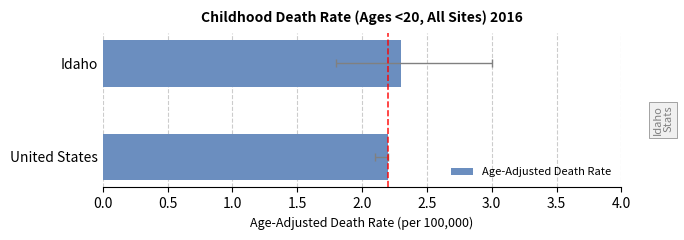

True or false: the data shows 2.3 at Idaho.

True